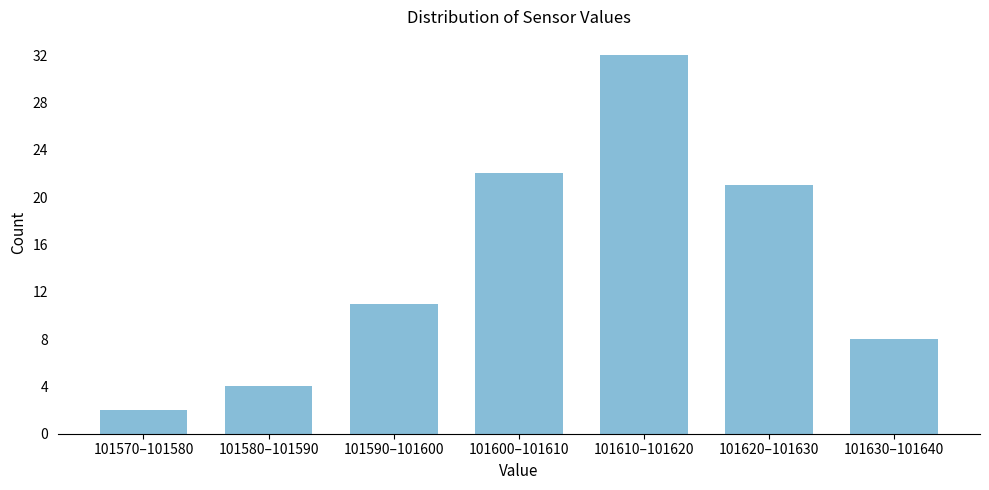

Reading left to right, list all the values displayed in this chart.

101570–101580=2	101580–101590=4	101590–101600=11	101600–101610=22	101610–101620=32	101620–101630=21	101630–101640=8